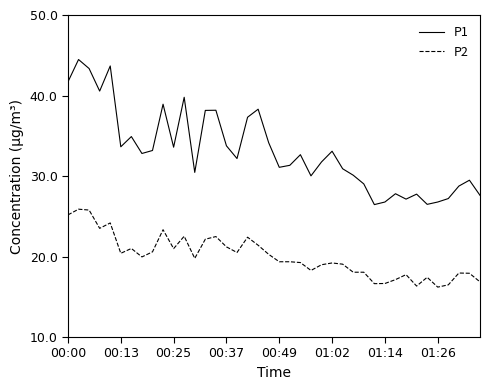

What is the minimum value shown in the chart?

16.2